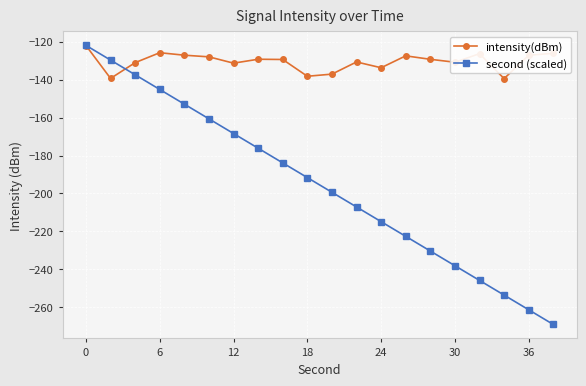

Which series has the largest total across all categories?

intensity(dBm)